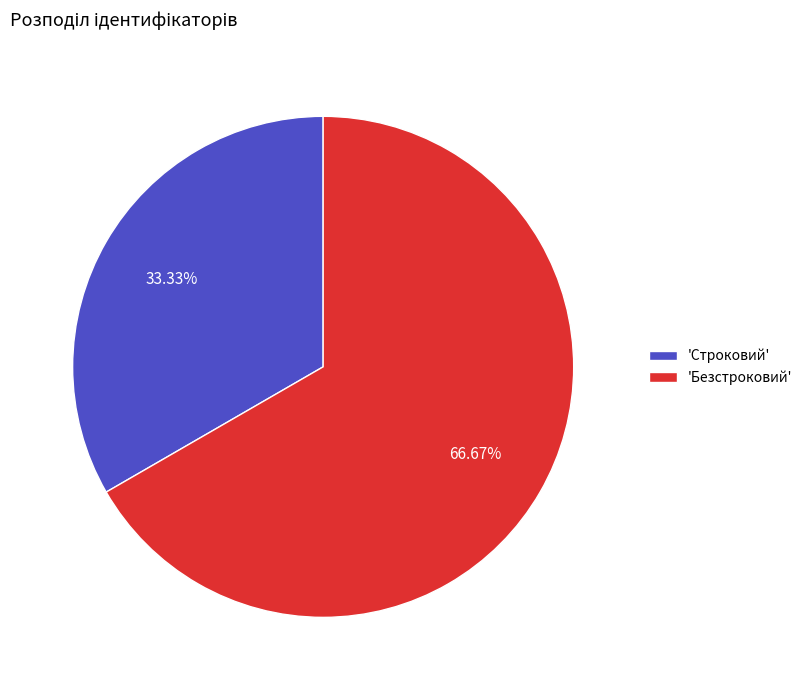

Between 'Безстроковий' and 'Строковий', which is larger?

'Безстроковий'